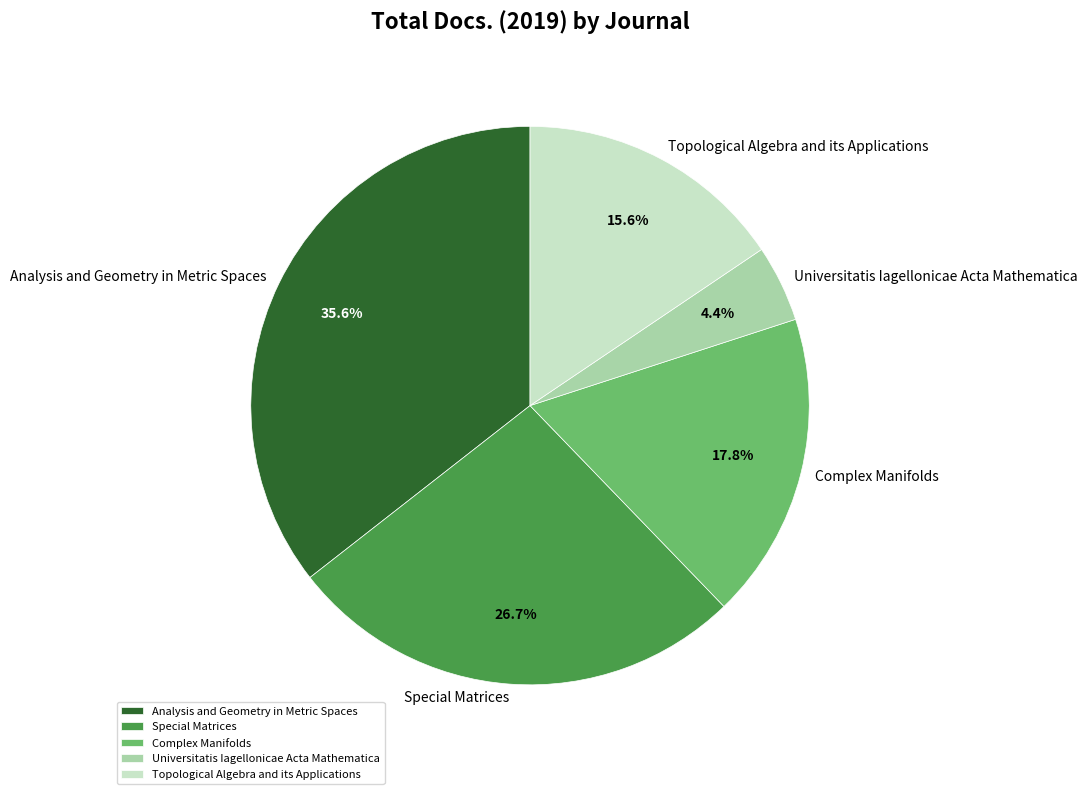

True or false: Complex Manifolds accounts for 18% of the total.

True